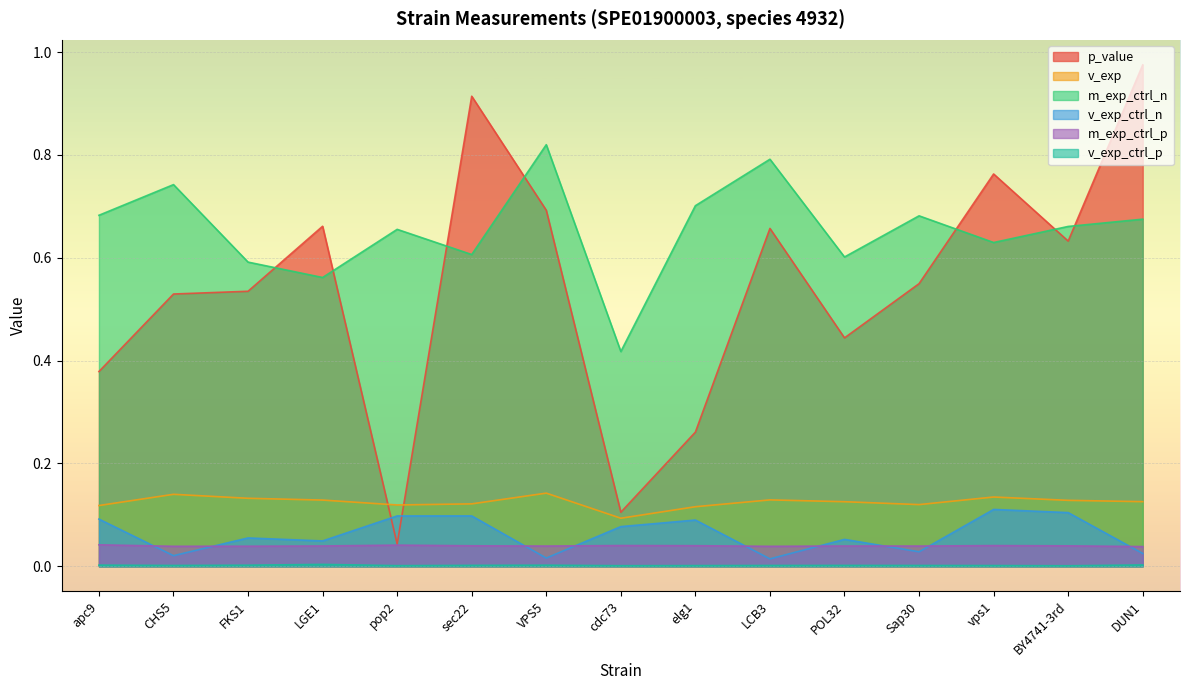

What is the label of the 14th point from the right?

CHS5